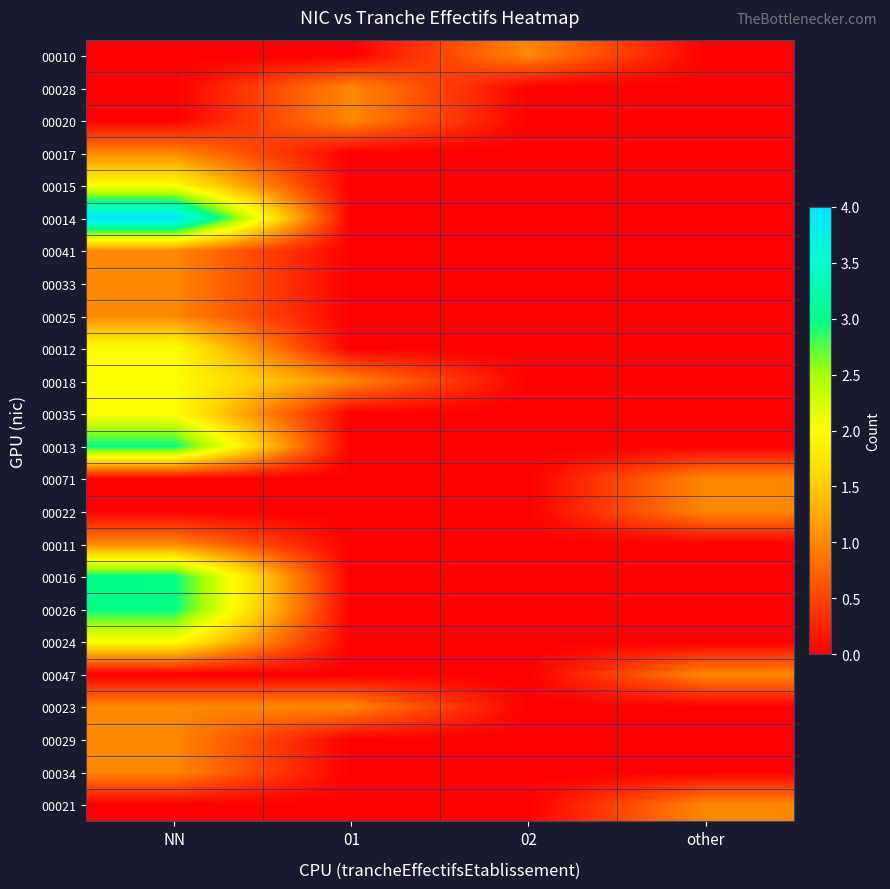

What is the difference between the highest and lowest values at 02?

1